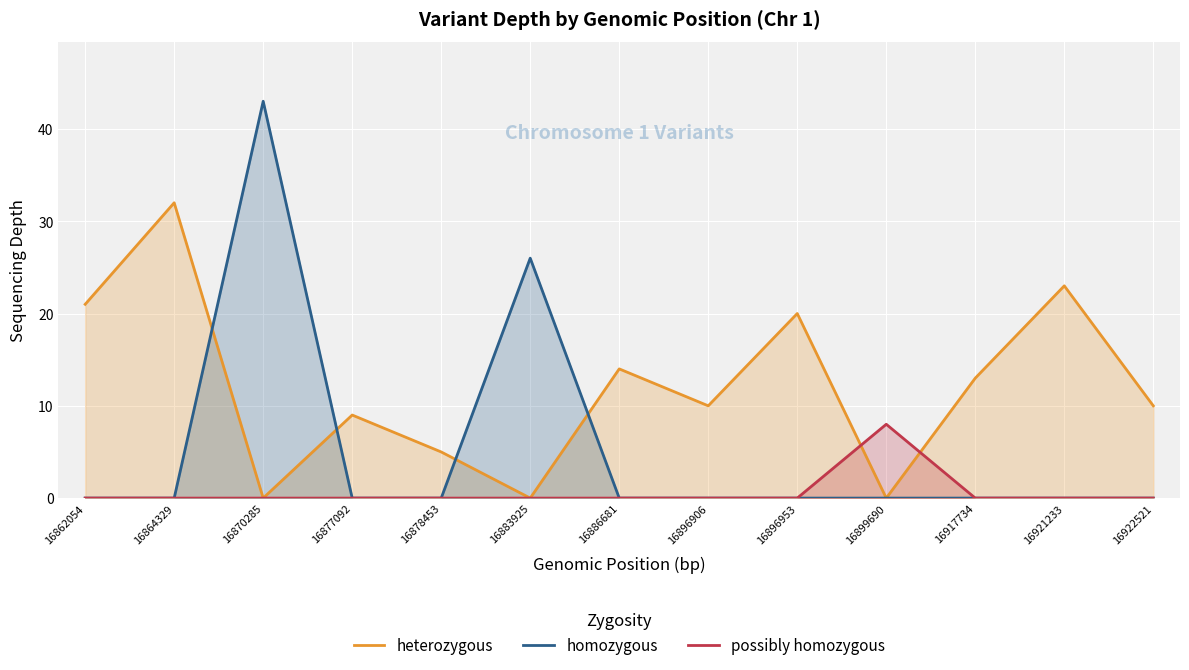

True or false: possibly homozygous and homozygous cross at least once.

False